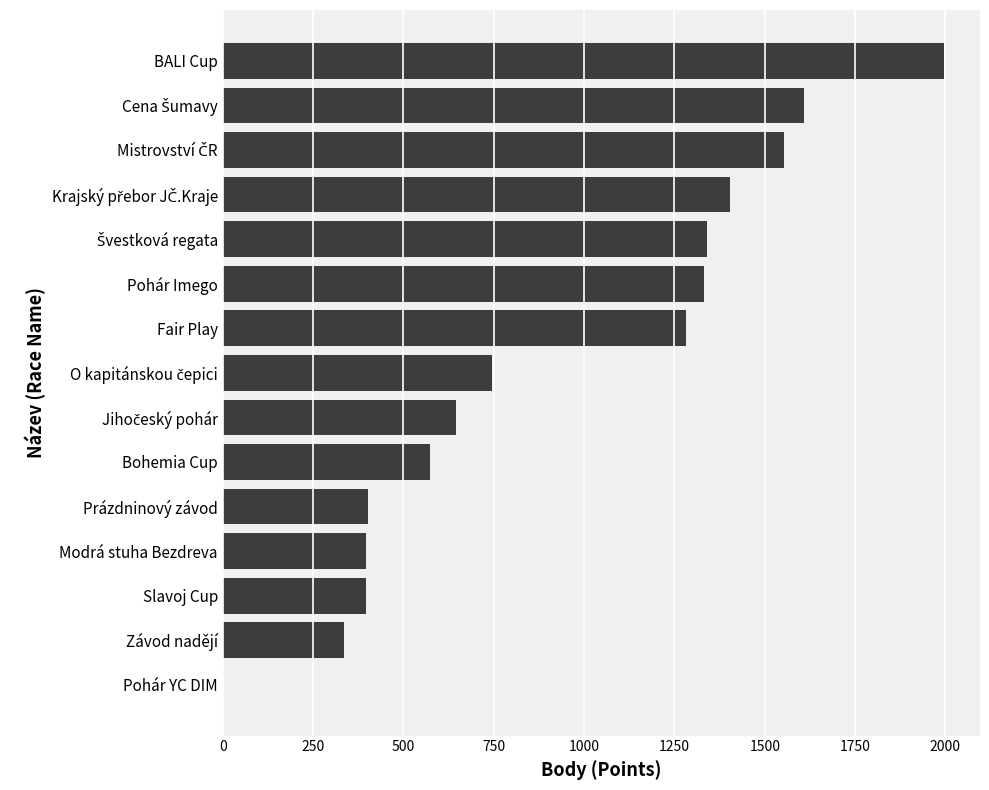

What value does the data have at BALI Cup?

1996